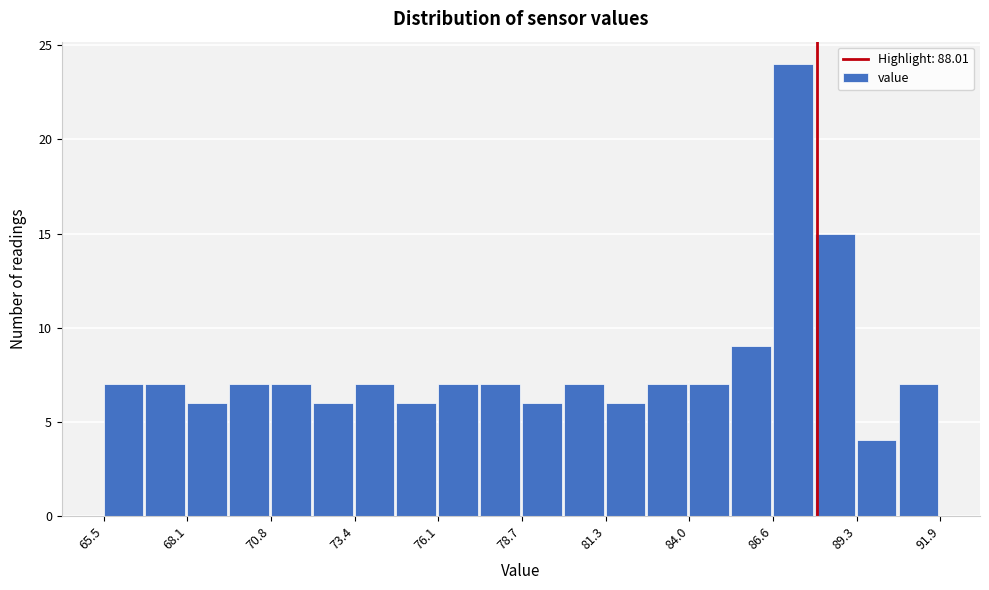

Read against the x-axis, roughly where is the centre of the tallest bar?

87.5